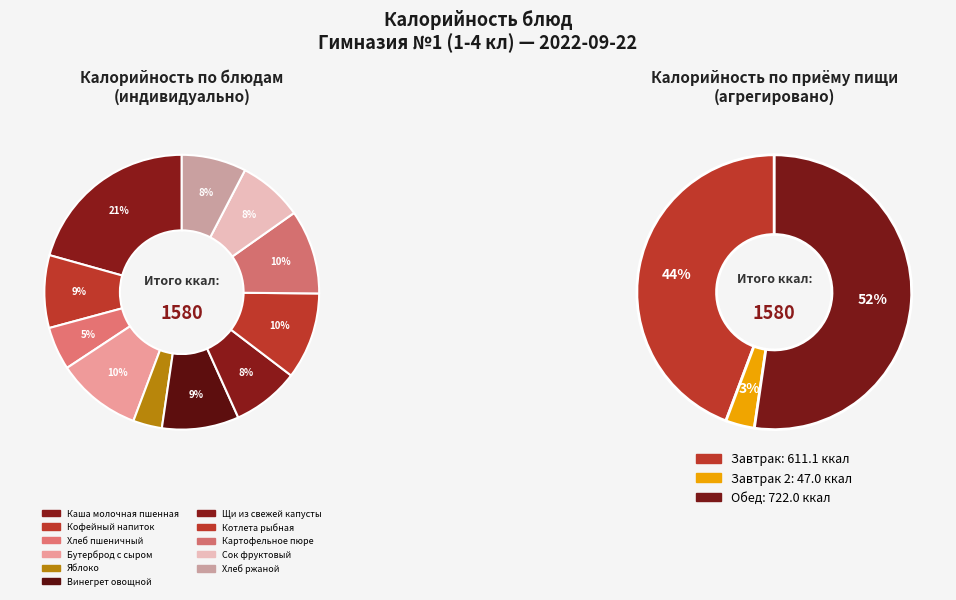

True or false: Сок фруктовый accounts for 1% of the total.

False